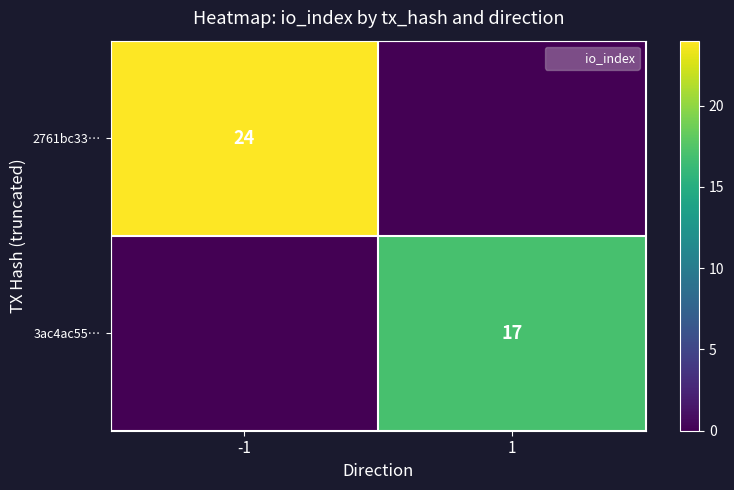

How many distinct data groups are displayed?

2